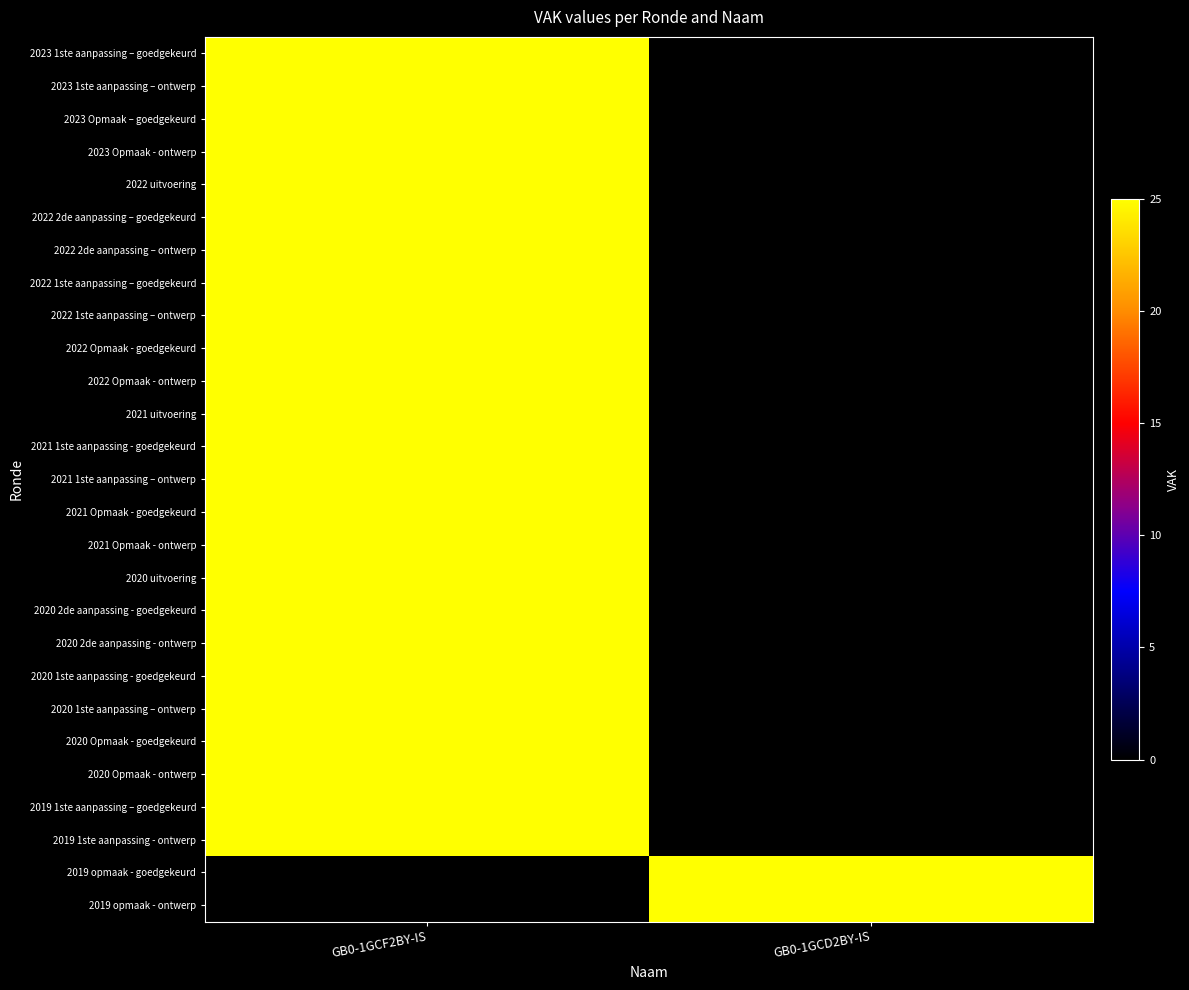

Reading left to right, what are all the values shown in this chart?

2023 1ste aanpassing – goedgekeurd: GB0-1GCF2BY-IS=25	GB0-1GCD2BY-IS=0
2023 1ste aanpassing – ontwerp: GB0-1GCF2BY-IS=25	GB0-1GCD2BY-IS=0
2023 Opmaak – goedgekeurd: GB0-1GCF2BY-IS=25	GB0-1GCD2BY-IS=0
2023 Opmaak - ontwerp: GB0-1GCF2BY-IS=25	GB0-1GCD2BY-IS=0
2022 uitvoering: GB0-1GCF2BY-IS=25	GB0-1GCD2BY-IS=0
2022 2de aanpassing – goedgekeurd: GB0-1GCF2BY-IS=25	GB0-1GCD2BY-IS=0
2022 2de aanpassing – ontwerp: GB0-1GCF2BY-IS=25	GB0-1GCD2BY-IS=0
2022 1ste aanpassing – goedgekeurd: GB0-1GCF2BY-IS=25	GB0-1GCD2BY-IS=0
2022 1ste aanpassing – ontwerp: GB0-1GCF2BY-IS=25	GB0-1GCD2BY-IS=0
2022 Opmaak - goedgekeurd: GB0-1GCF2BY-IS=25	GB0-1GCD2BY-IS=0
2022 Opmaak - ontwerp: GB0-1GCF2BY-IS=25	GB0-1GCD2BY-IS=0
2021 uitvoering: GB0-1GCF2BY-IS=25	GB0-1GCD2BY-IS=0
2021 1ste aanpassing - goedgekeurd: GB0-1GCF2BY-IS=25	GB0-1GCD2BY-IS=0
2021 1ste aanpassing – ontwerp: GB0-1GCF2BY-IS=25	GB0-1GCD2BY-IS=0
2021 Opmaak - goedgekeurd: GB0-1GCF2BY-IS=25	GB0-1GCD2BY-IS=0
2021 Opmaak - ontwerp: GB0-1GCF2BY-IS=25	GB0-1GCD2BY-IS=0
2020 uitvoering: GB0-1GCF2BY-IS=25	GB0-1GCD2BY-IS=0
2020 2de aanpassing - goedgekeurd: GB0-1GCF2BY-IS=25	GB0-1GCD2BY-IS=0
2020 2de aanpassing - ontwerp: GB0-1GCF2BY-IS=25	GB0-1GCD2BY-IS=0
2020 1ste aanpassing - goedgekeurd: GB0-1GCF2BY-IS=25	GB0-1GCD2BY-IS=0
2020 1ste aanpassing – ontwerp: GB0-1GCF2BY-IS=25	GB0-1GCD2BY-IS=0
2020 Opmaak - goedgekeurd: GB0-1GCF2BY-IS=25	GB0-1GCD2BY-IS=0
2020 Opmaak - ontwerp: GB0-1GCF2BY-IS=25	GB0-1GCD2BY-IS=0
2019 1ste aanpassing – goedgekeurd: GB0-1GCF2BY-IS=25	GB0-1GCD2BY-IS=0
2019 1ste aanpassing - ontwerp: GB0-1GCF2BY-IS=25	GB0-1GCD2BY-IS=0
2019 opmaak - goedgekeurd: GB0-1GCF2BY-IS=0	GB0-1GCD2BY-IS=25
2019 opmaak - ontwerp: GB0-1GCF2BY-IS=0	GB0-1GCD2BY-IS=25